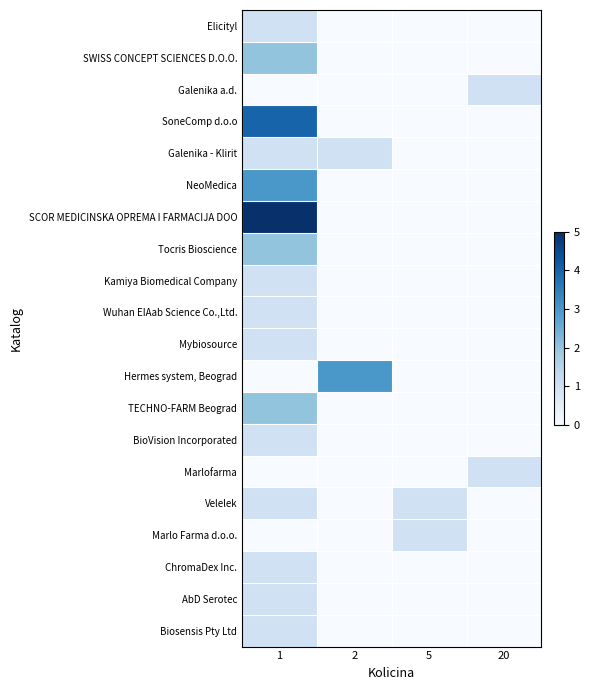

Which has a higher value, 5 or 20?

5